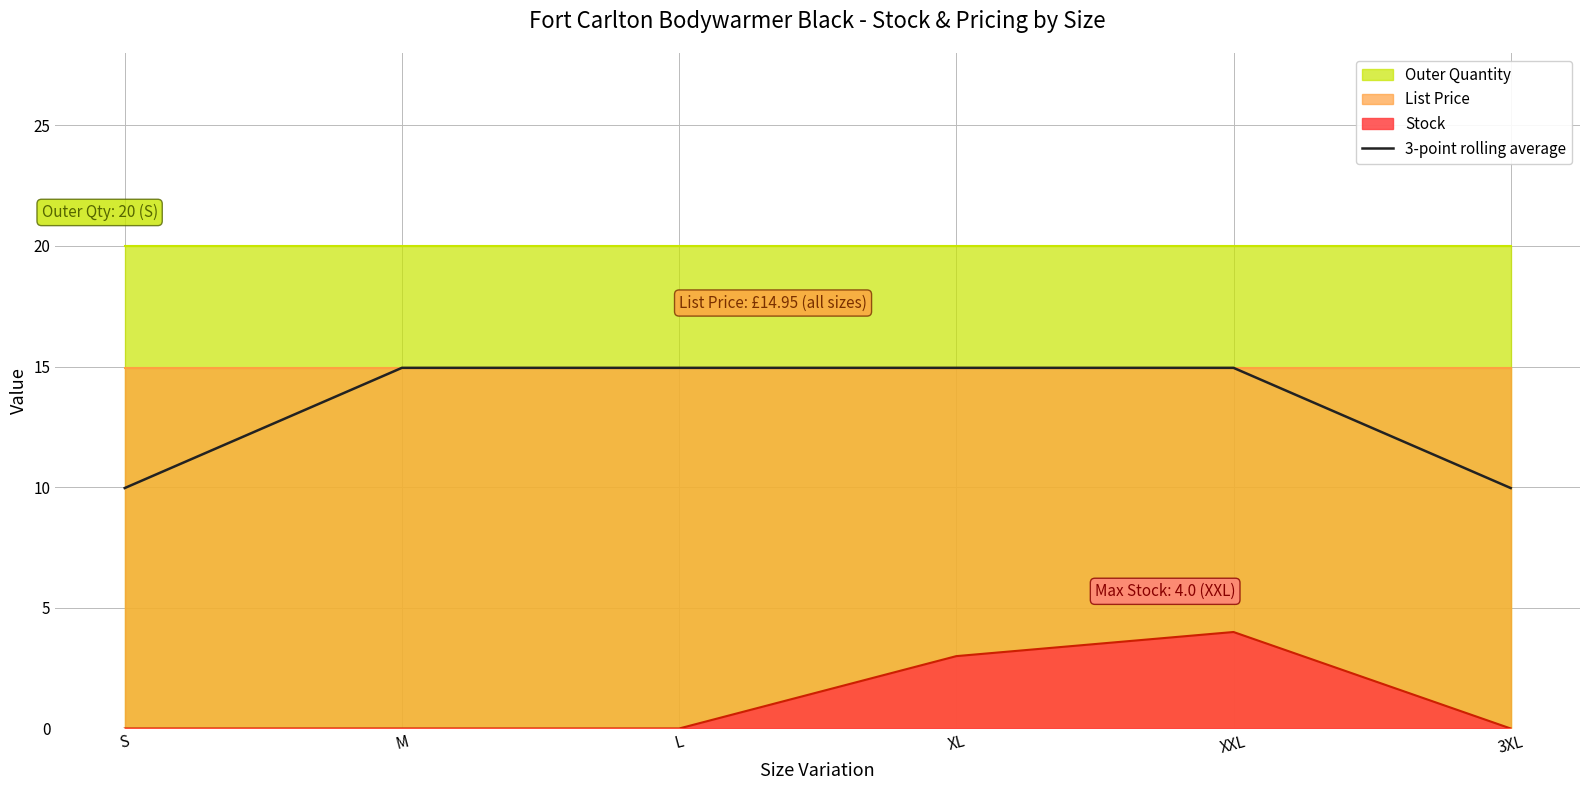

What position from the left is S?

1